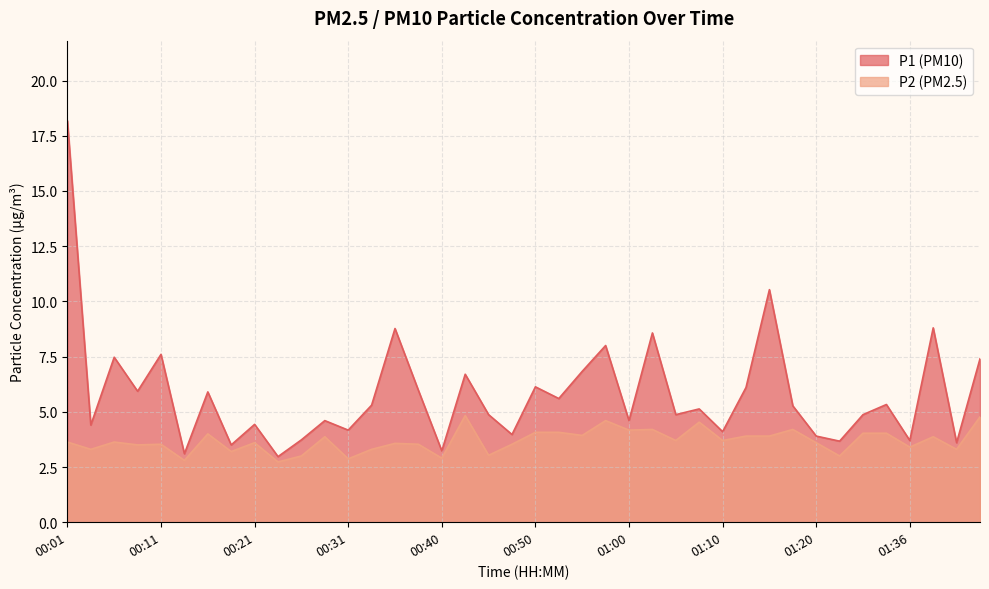

What is the label of the 12th point from the left?

00:28